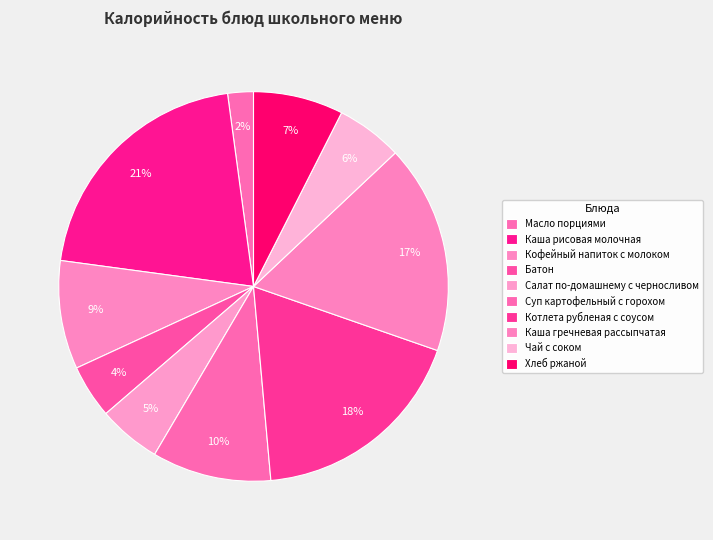

How much of the chart is everything except Салат по-домашнему с черносливом?

94.8%